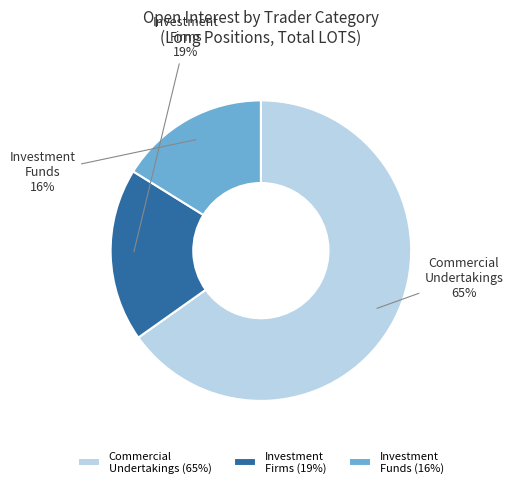

Is there any slice that represents more than half of the pie?

Yes